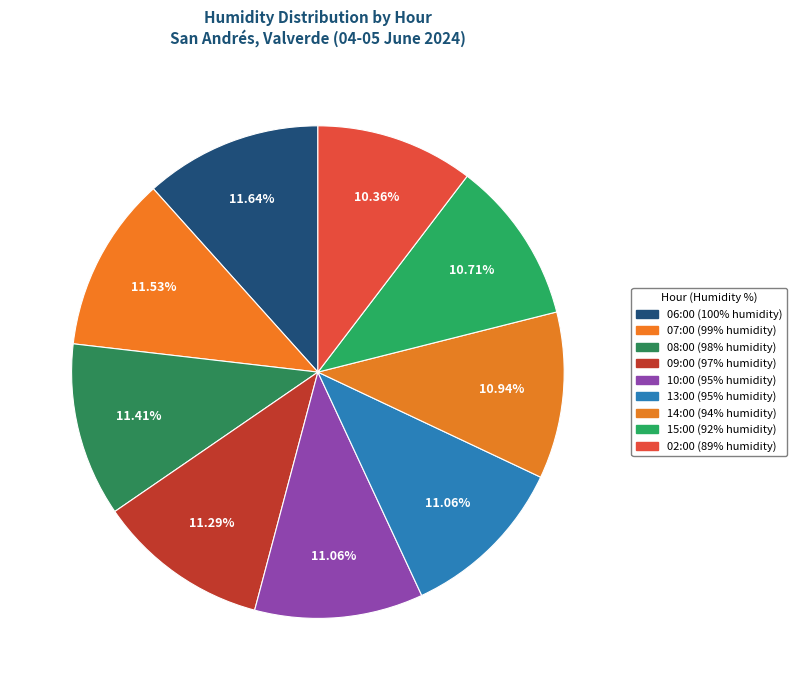

To the nearest percent, what is the difference between the largest and smallest slice percentages?

1%